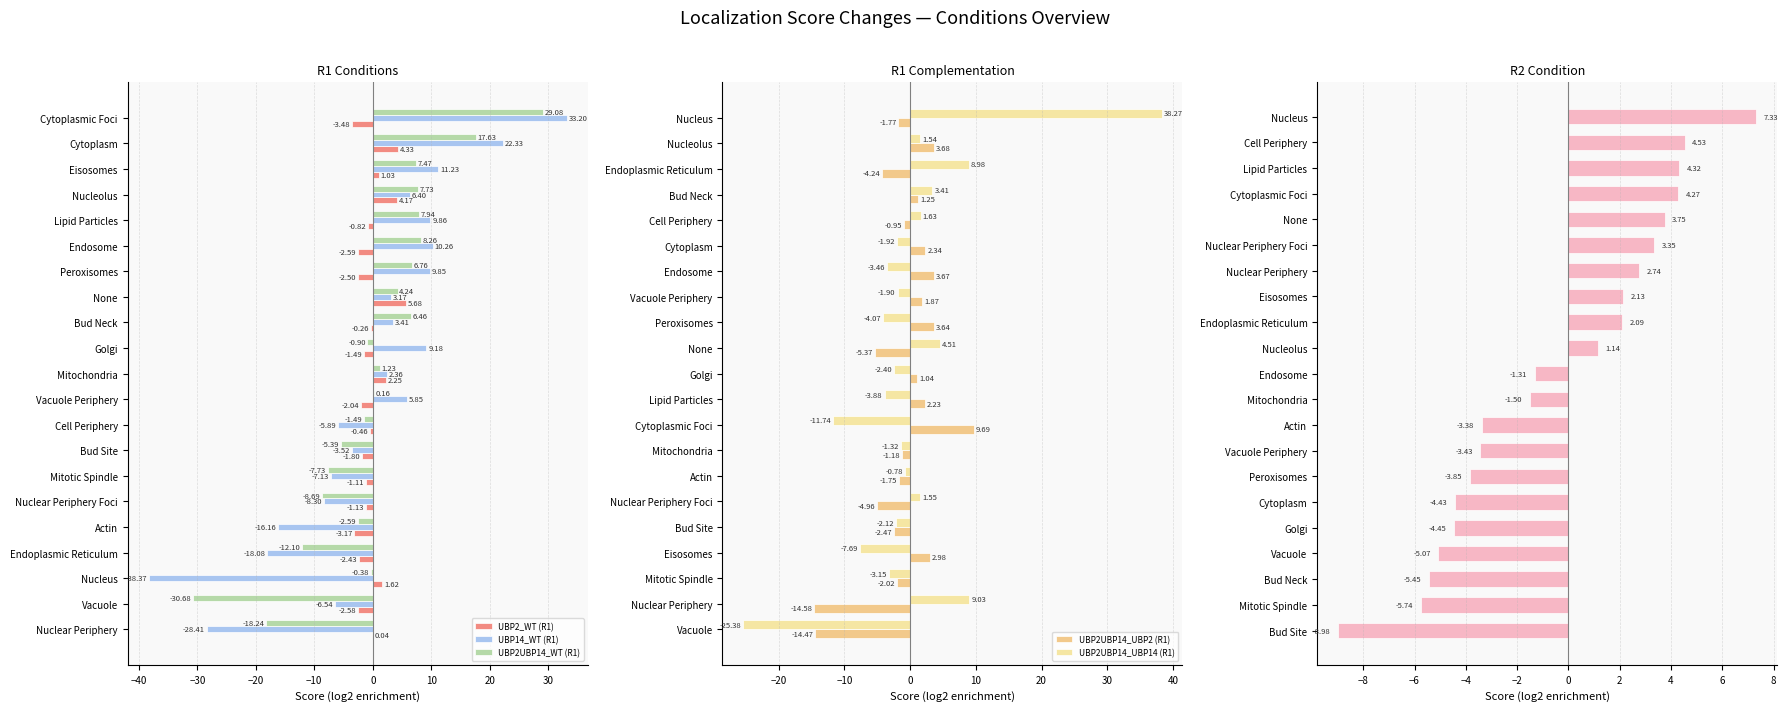

Where is UBP2UBP14_WT (R1) nearest to the value 0?

Vacuole Periphery